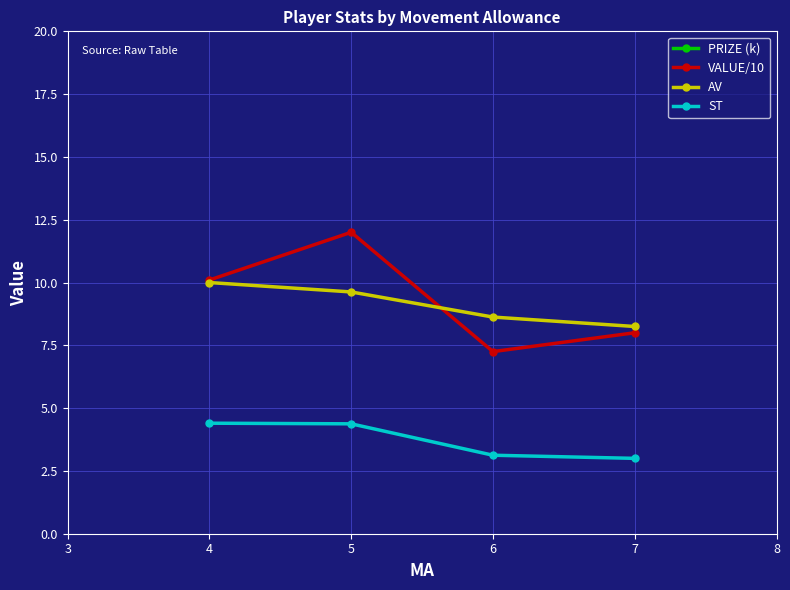

True or false: VALUE/10 has a value of 10.1 at 4.

True